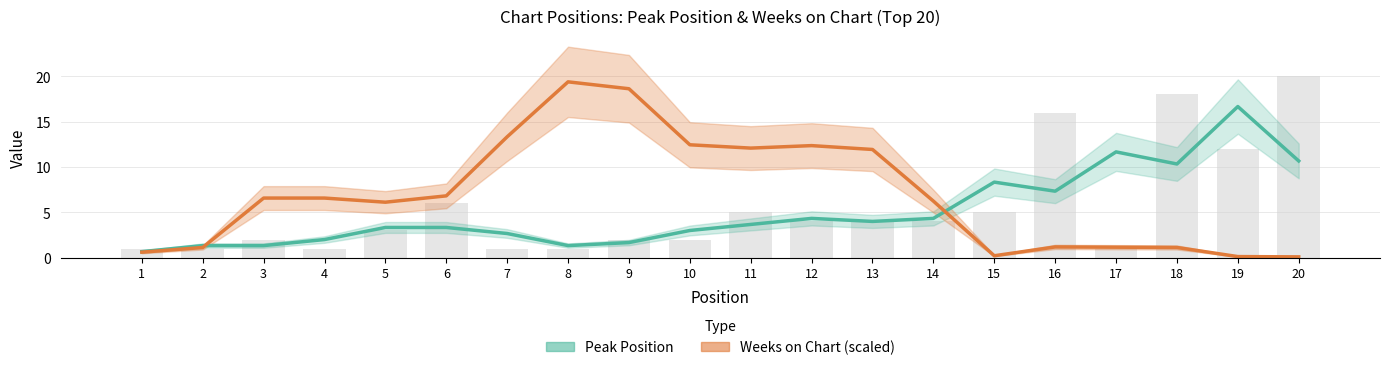

What is the difference between the Weeks on Chart (scaled) values at 9 and 18?

17.5